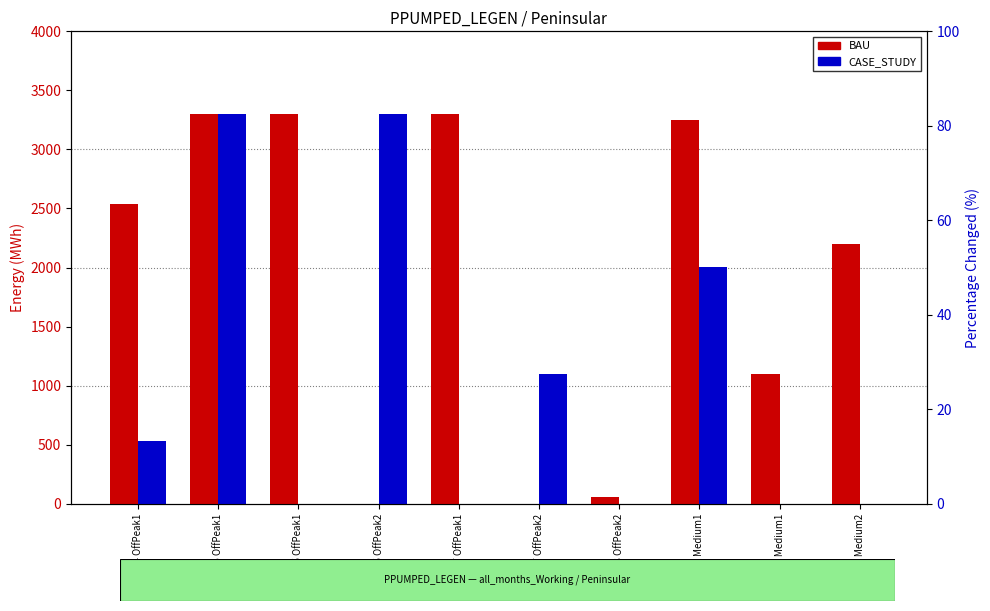

Read the CASE_STUDY value at 2014 OffPeak1.

535.2